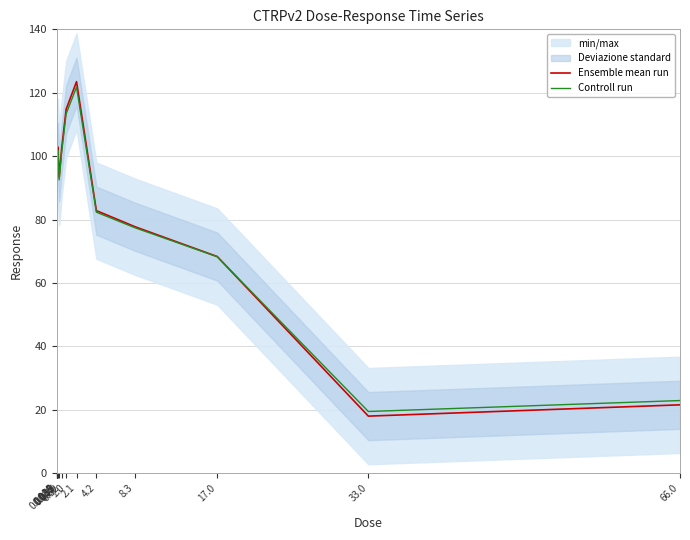

Is this an area chart (filled region under the line)?

No